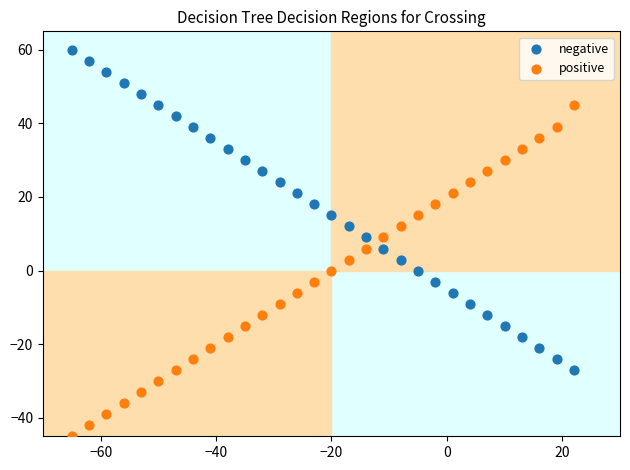

Which series reaches the minimum Y coordinate?

positive